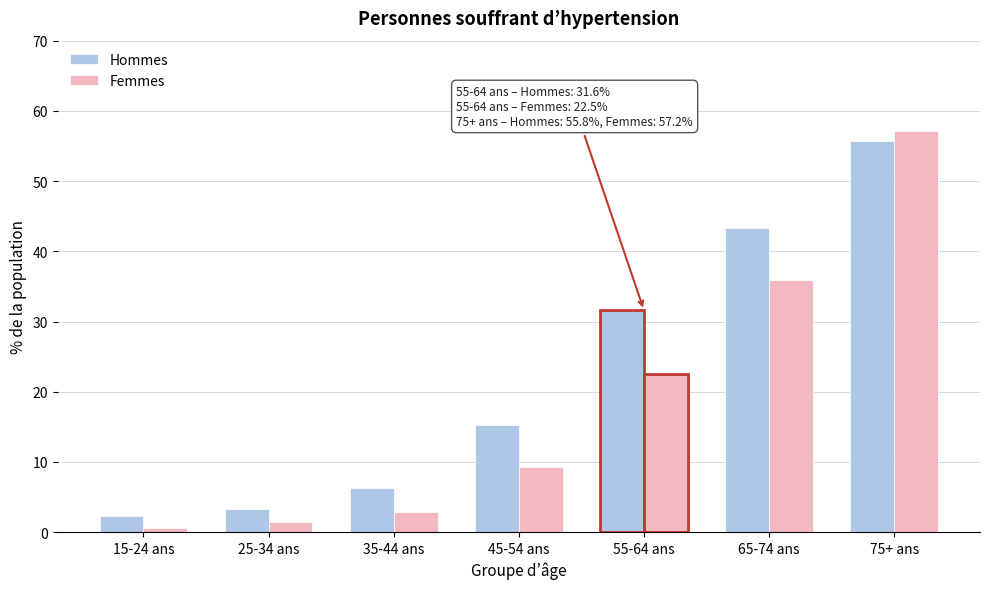

Reading right to left, list all the values displayed in this chart.

Hommes: 55.8	43.3	31.6	15.3	6.3	3.3	2.3
Femmes: 57.2	36.0	22.5	9.3	2.8	1.5	0.6